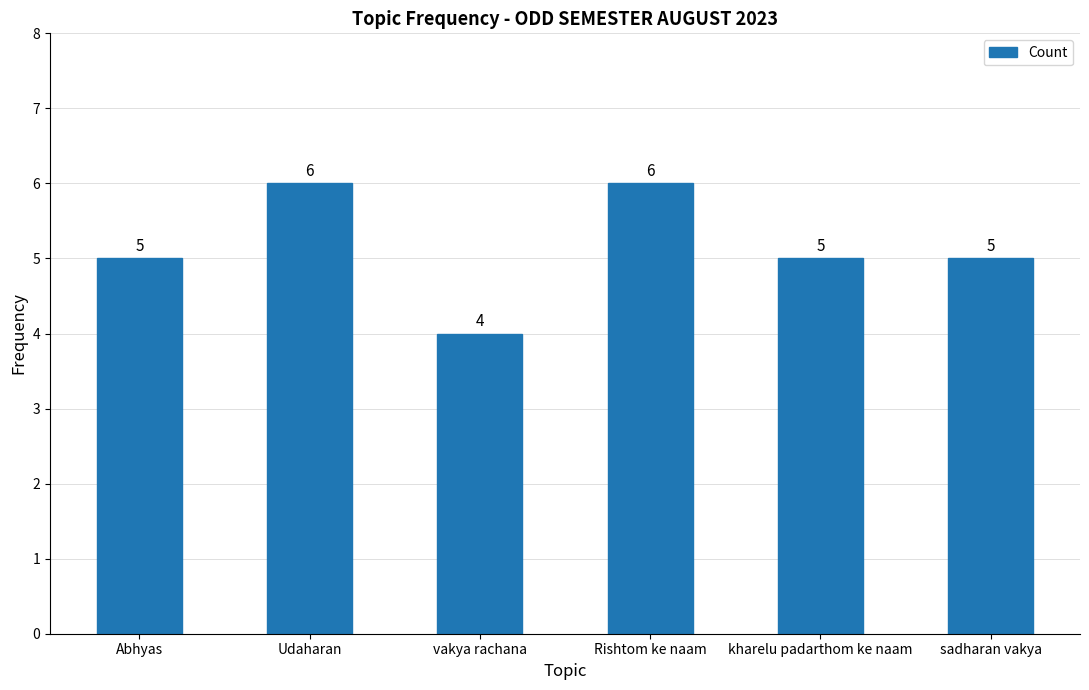

What is the difference between the second highest and minimum values?

2